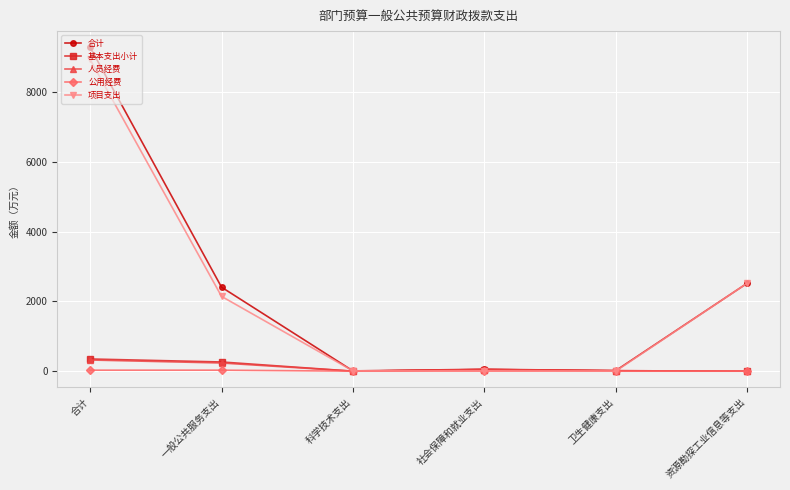

What value does the 项目支出 series have at 社会保障和就业支出?

6.6